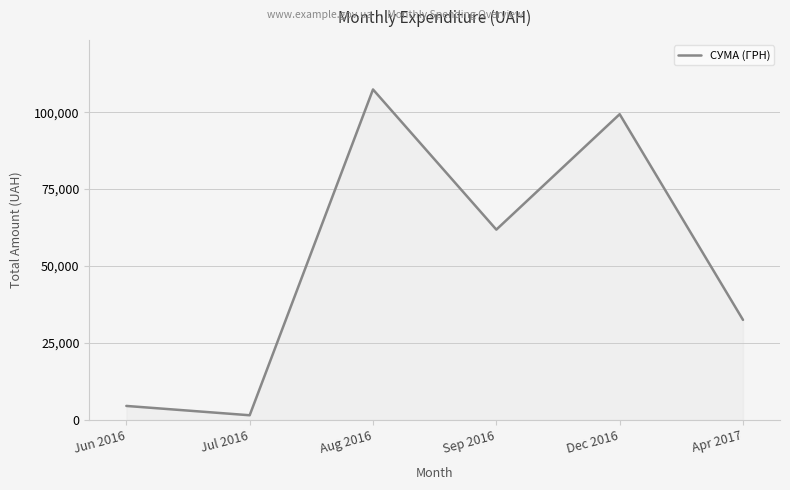

Which has a higher value, Dec 2016 or Jul 2016?

Dec 2016